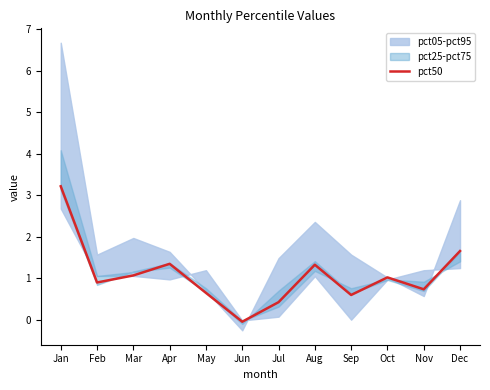

Reading left to right, what are all the values shown in this chart?

Jan=3.2	Feb=0.9	Mar=1.1	Apr=1.3	May=0.6	Jun=-0.1	Jul=0.4	Aug=1.3	Sep=0.6	Oct=1.0	Nov=0.7	Dec=1.7